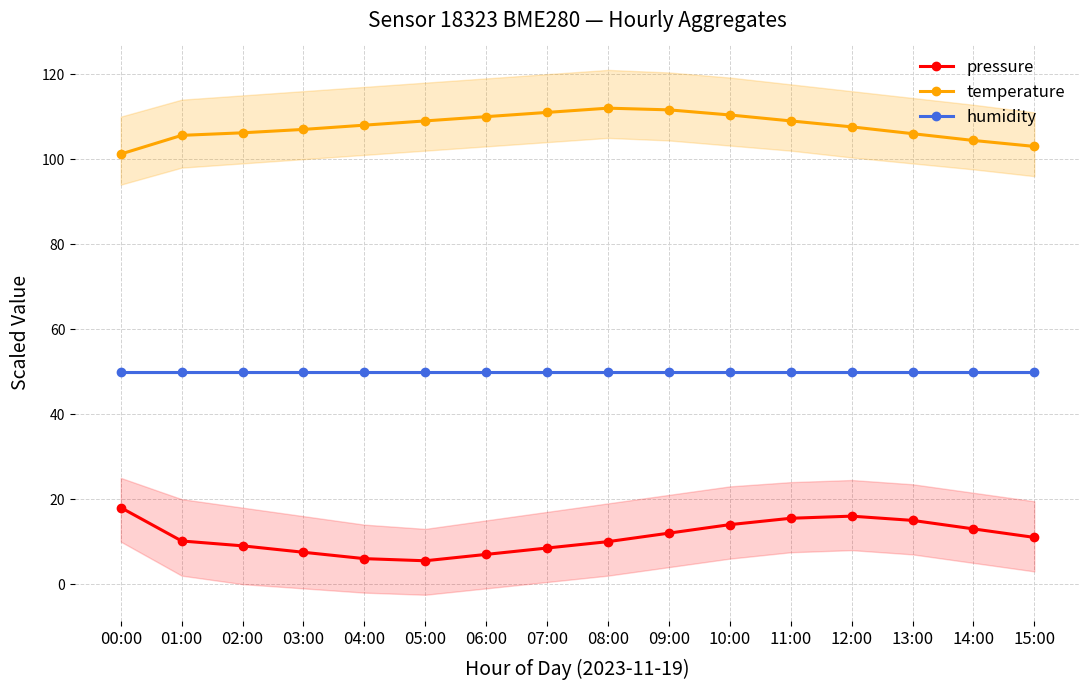

How many lines are shown in the chart?

3